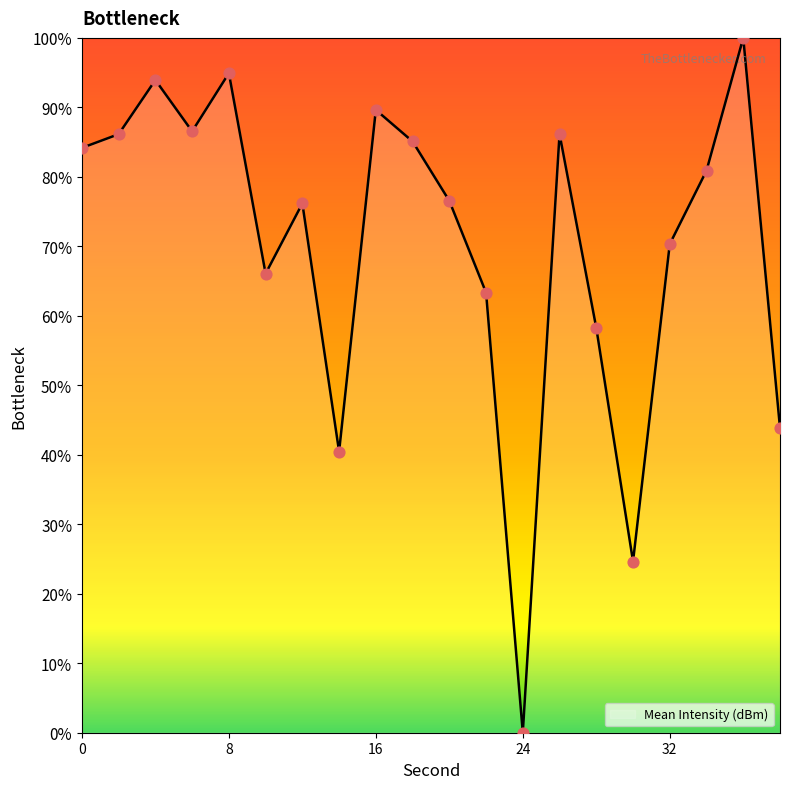

What is the difference between the maximum and minimum values?

100.0